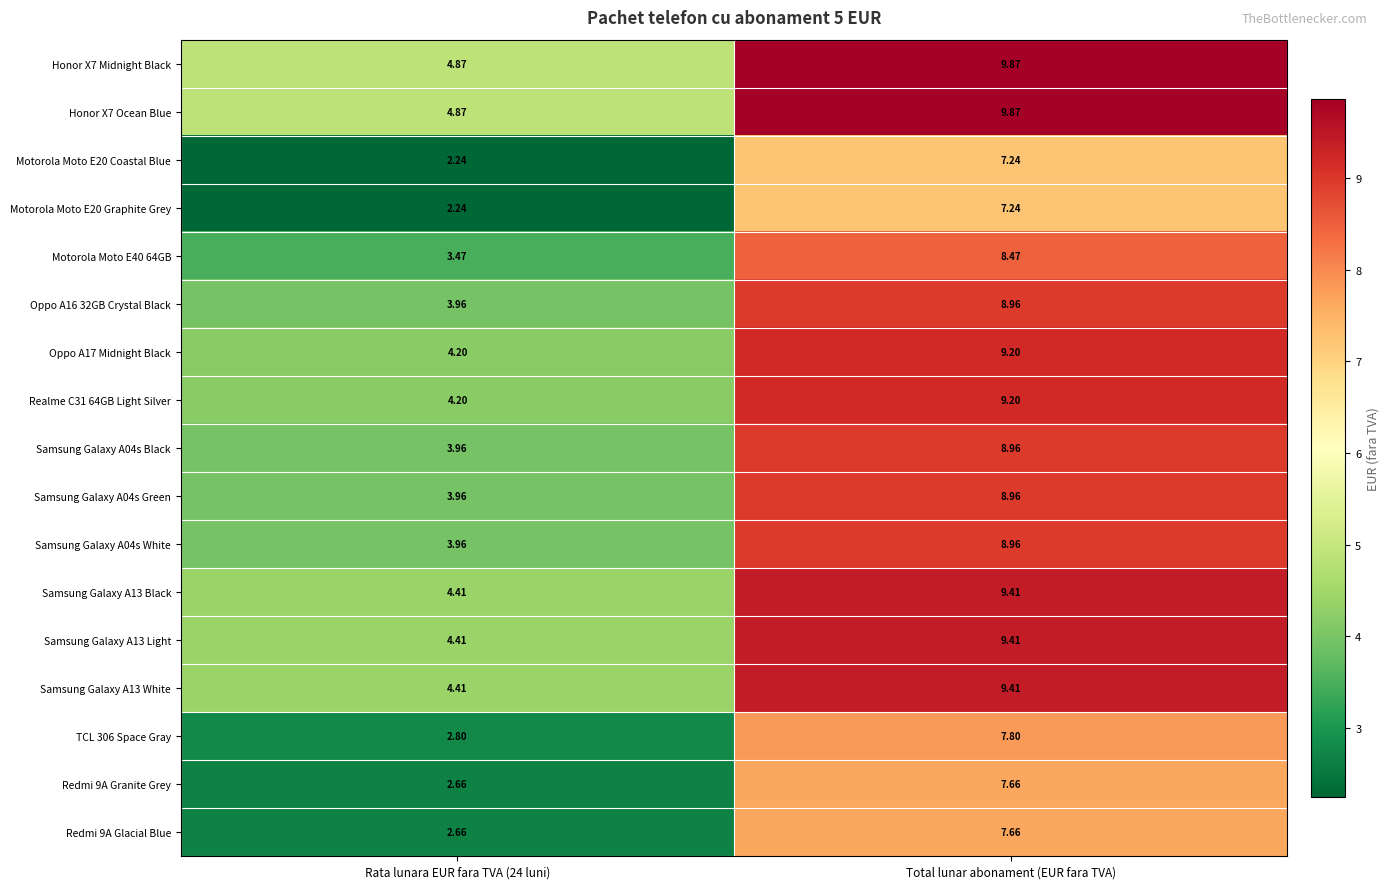

At which category does the chart reach its peak across all series?

Total lunar abonament (EUR fara TVA)